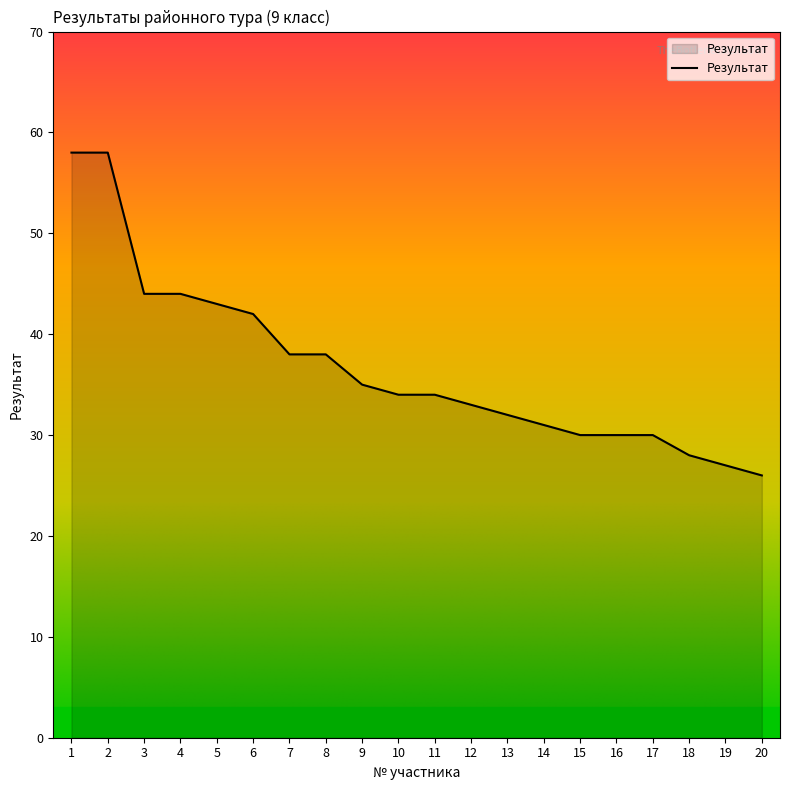

What is the change in value from 3 to 19?

-17